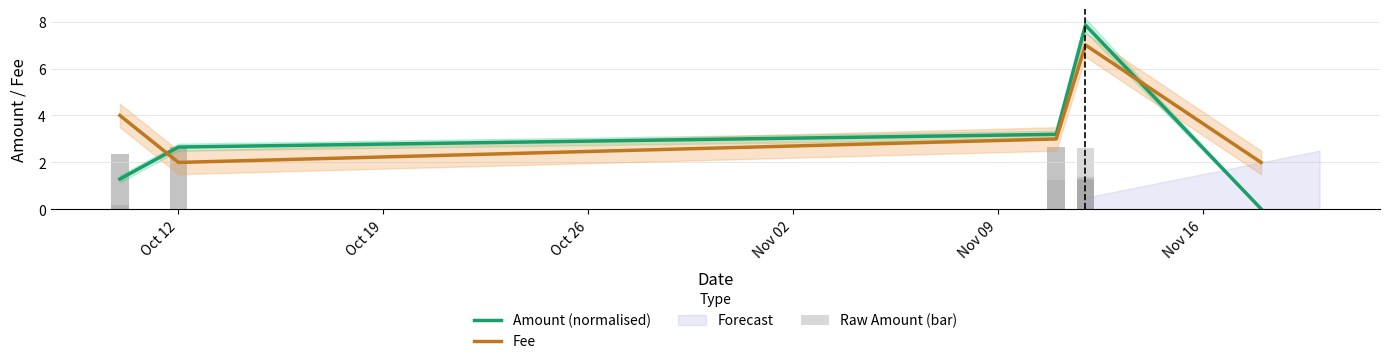

The value at 2017-11-12 is 2.6. True or false?

True